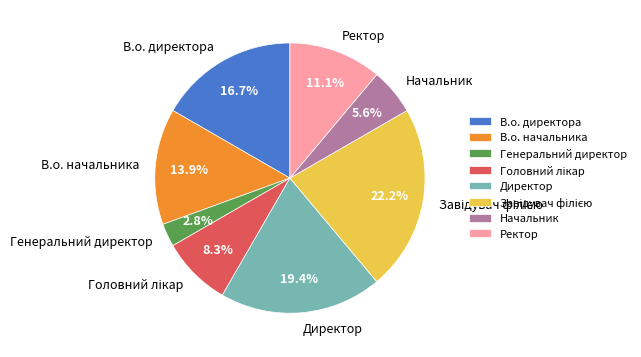

What is the smallest slice in the pie chart?

Генеральний директор